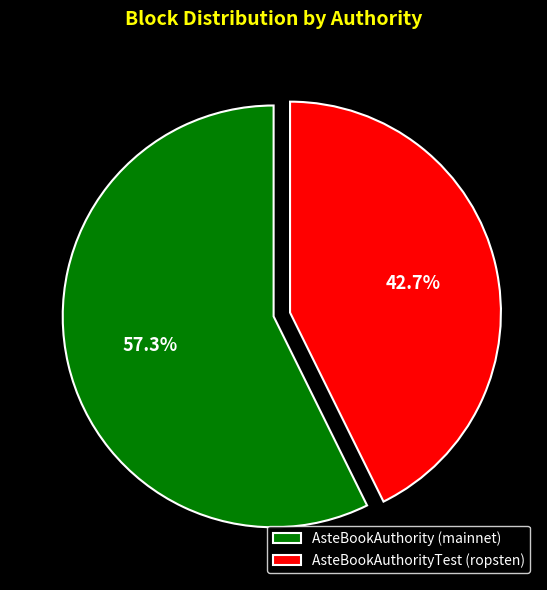

What percentage is NOT represented by AsteBookAuthorityTest (ropsten)?

57.3%